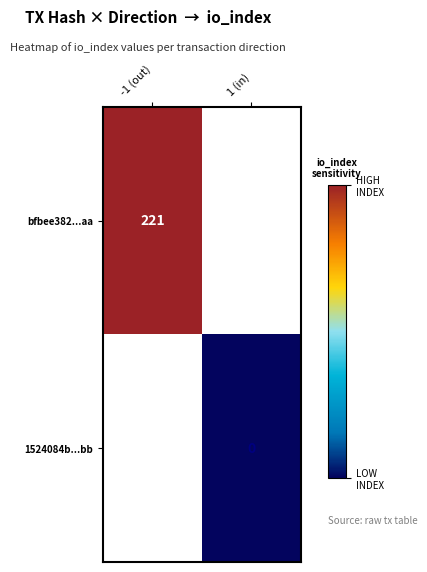

Which label corresponds to the smallest value in the chart?

1 (in)